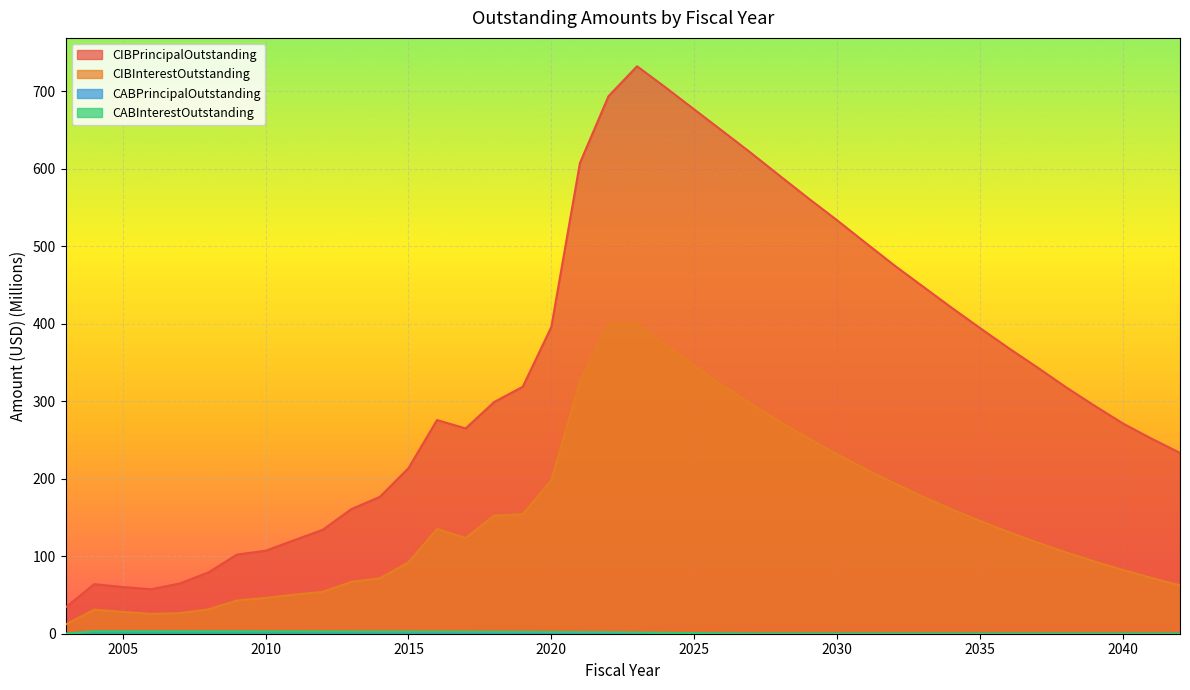

True or false: CIBInterestOutstanding and CABPrincipalOutstanding cross at least once.

False